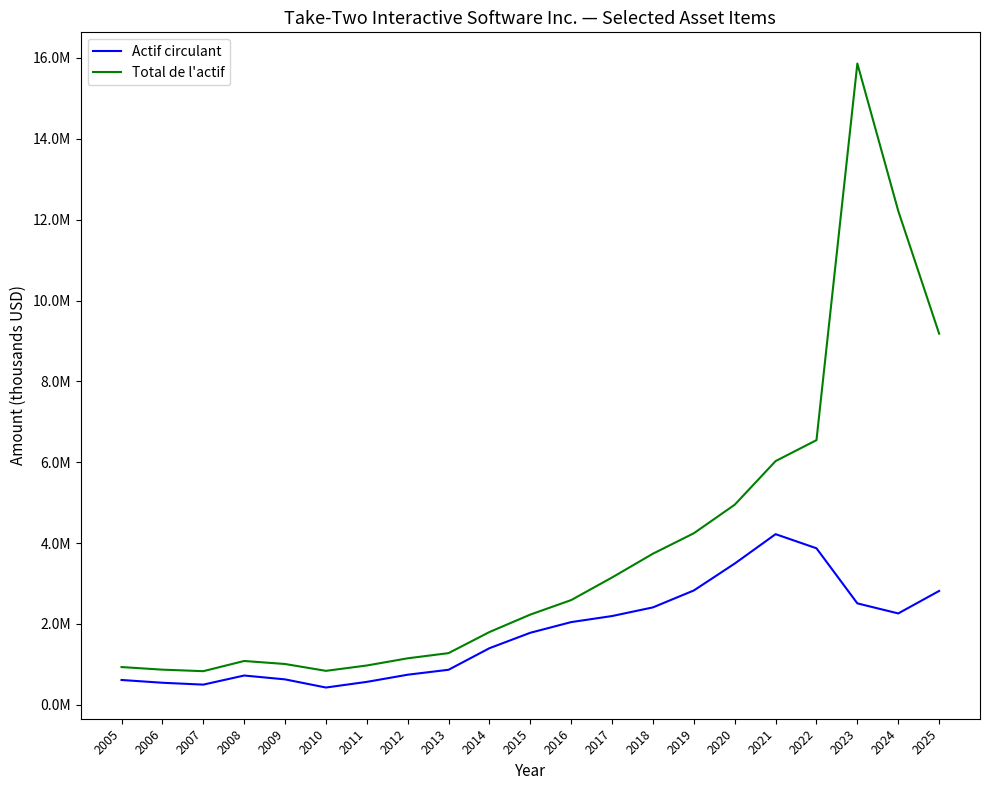

Reading left to right, transcribe all the data shown in this chart.

Actif circulant: 613242	544873	498523	723774	628224	426600	566603	743617	866152	1399440	1781308	2045276	2195242	2409177	2827835	3493351	4220515	3871088	2508100	2259700	2815900
Total de l'actif: 932876	868806	831143	1083352	1008571	839276	971659	1149427	1277839	1799630	2231100	2590277	3149154	3737841	4243065	4948832	6028218	6546219	15862100	12216900	9180700